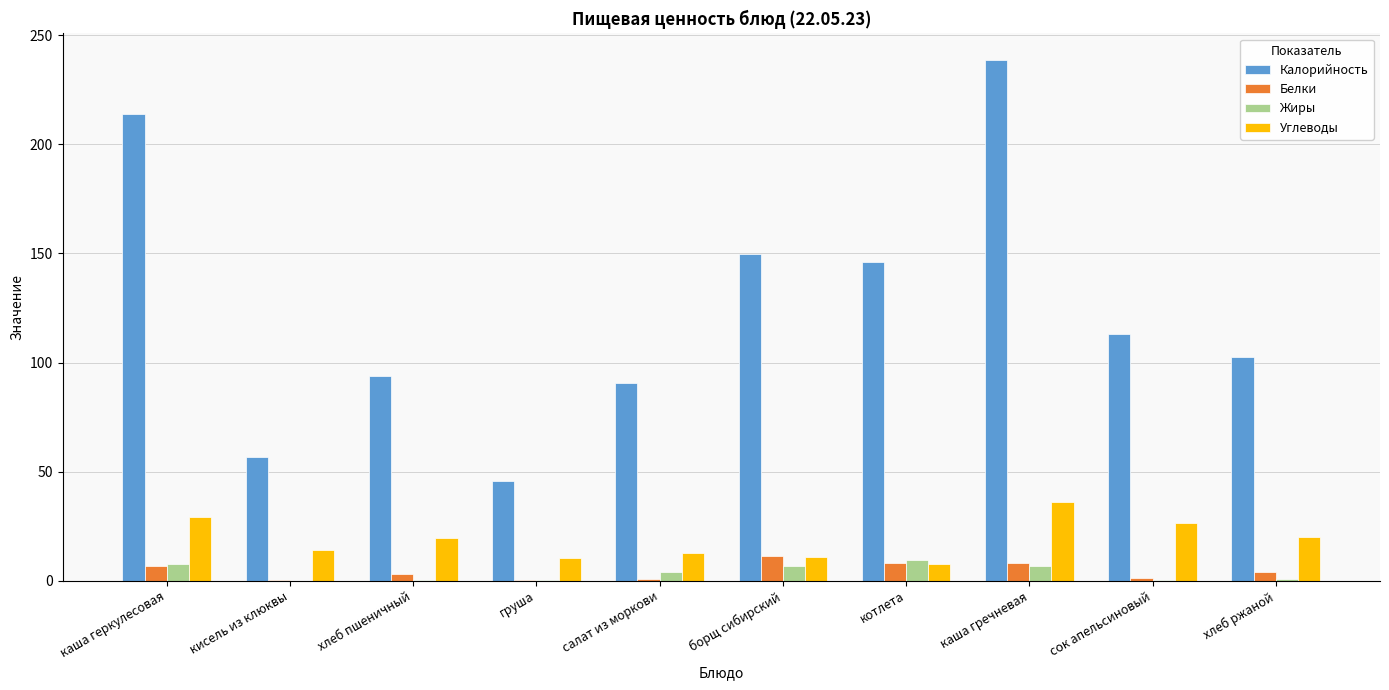

What is the total value across all series at каша гречневая?

289.9